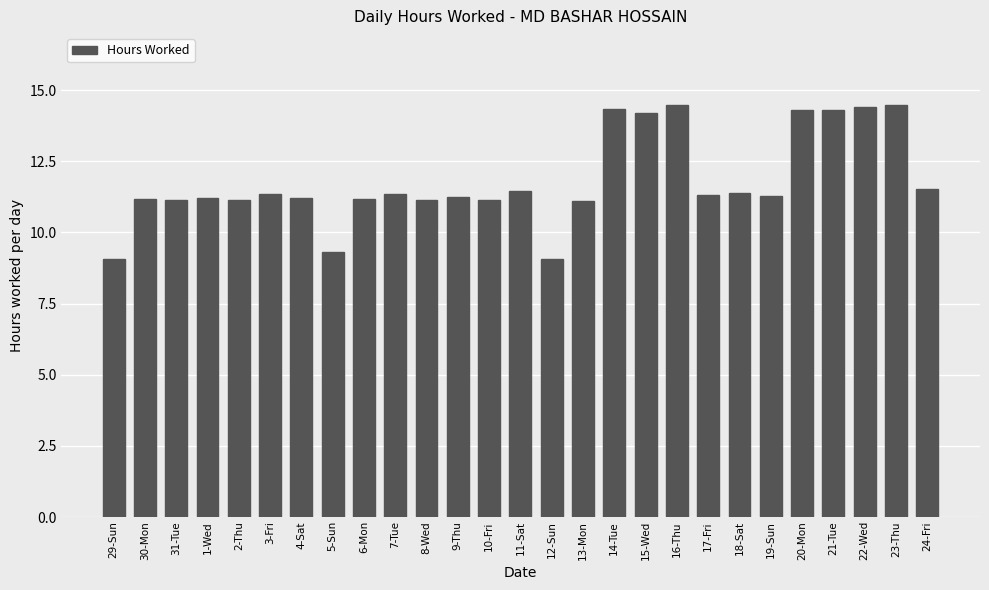

What is the smallest value displayed?

9.1